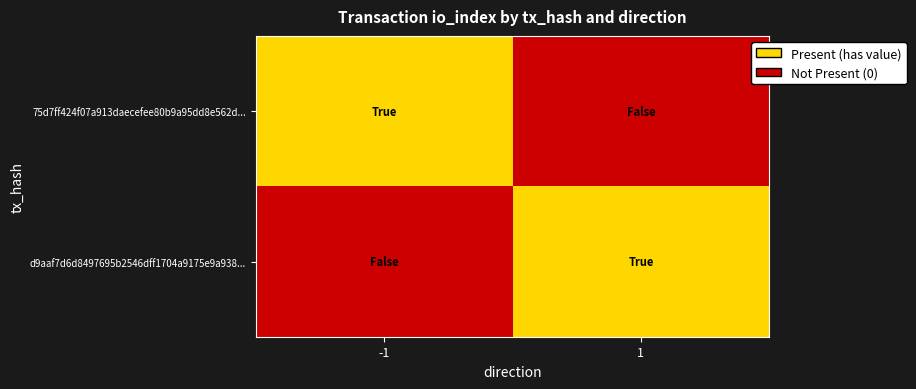

Which has a higher value, -1 or 1?

-1